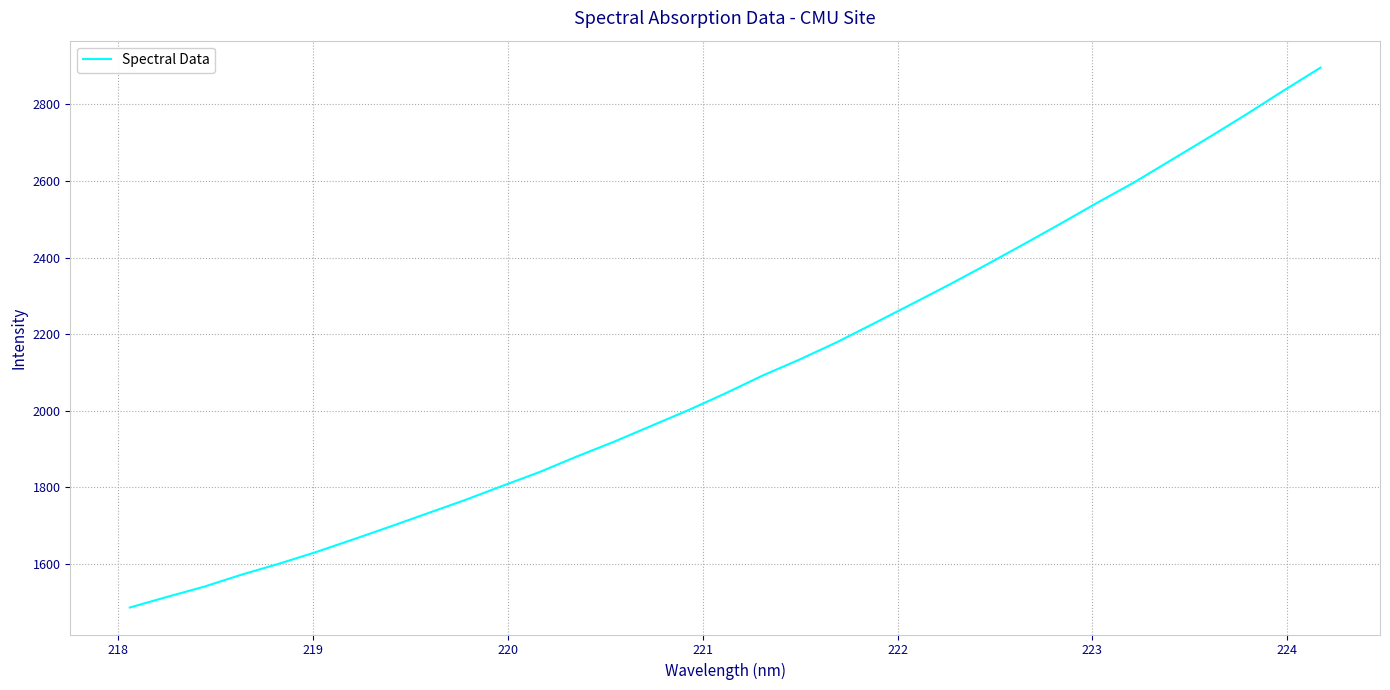

What is the difference between the maximum and minimum values?

1408.9